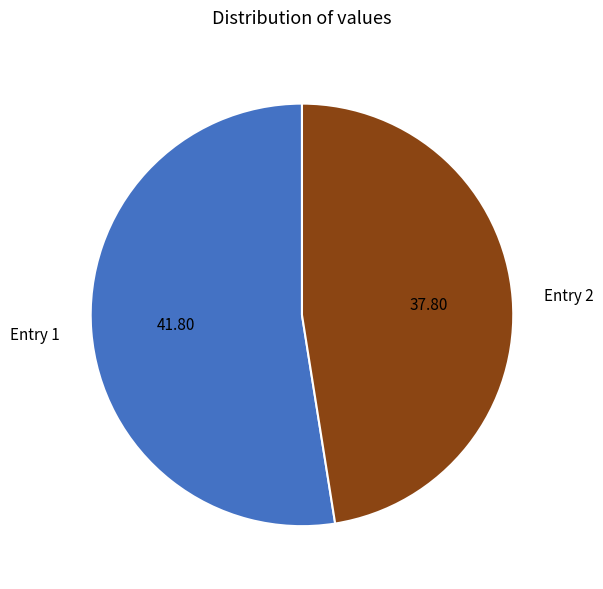

Count the number of slices in the pie.

2